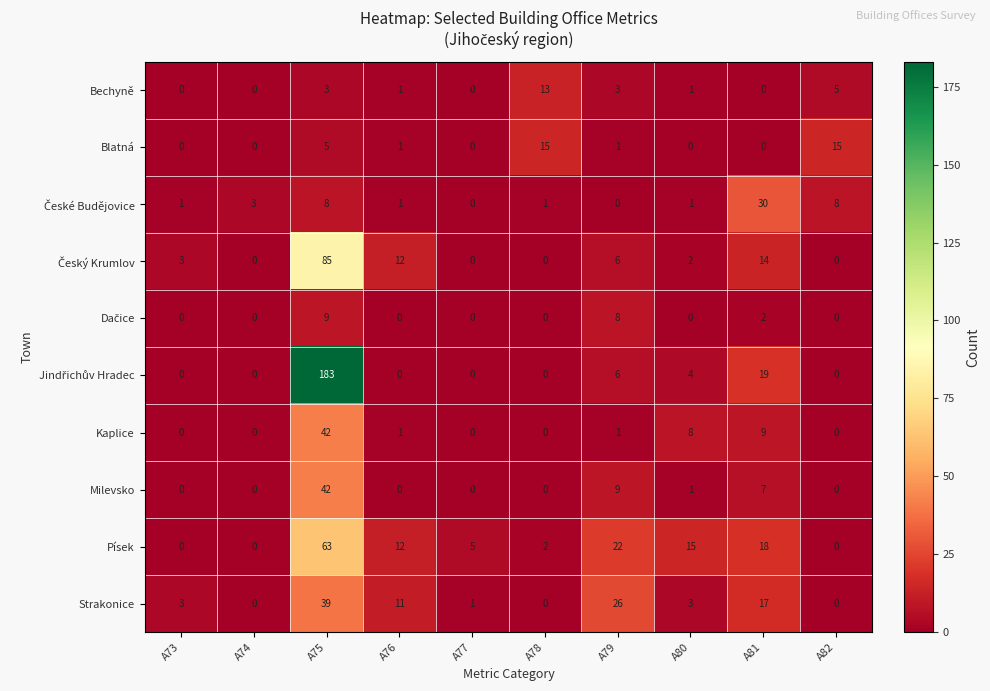

At how many categories does at least one series exceed 70?

1